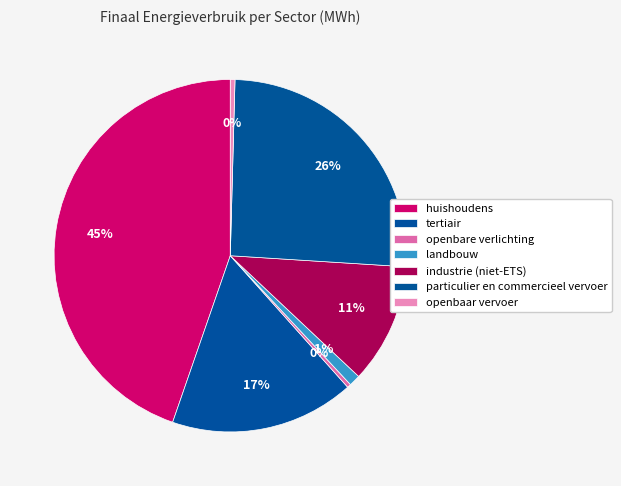

Count the number of slices in the pie.

7